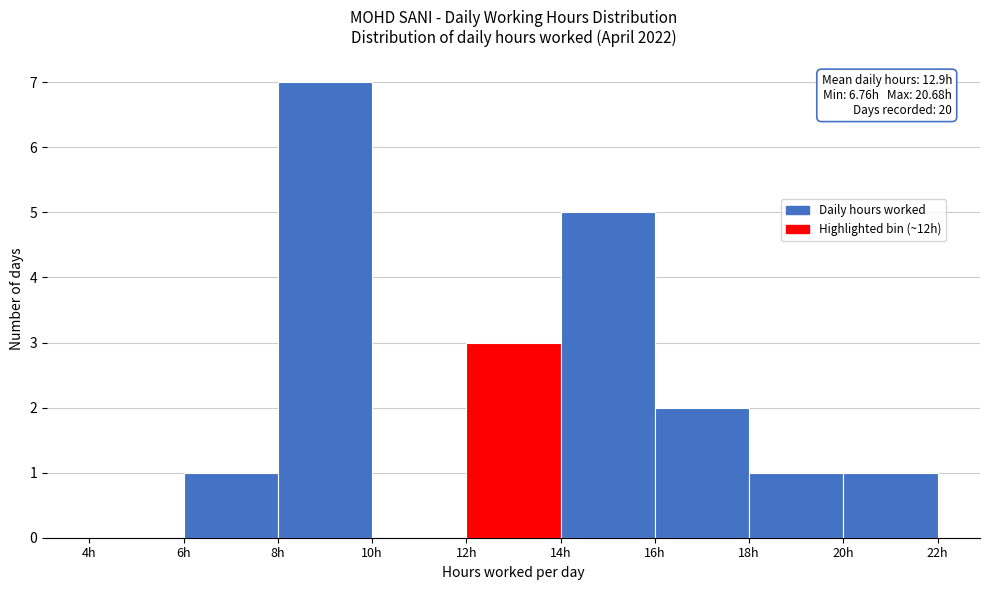

Over which range of the x-axis is the bar tallest?

8 to 10